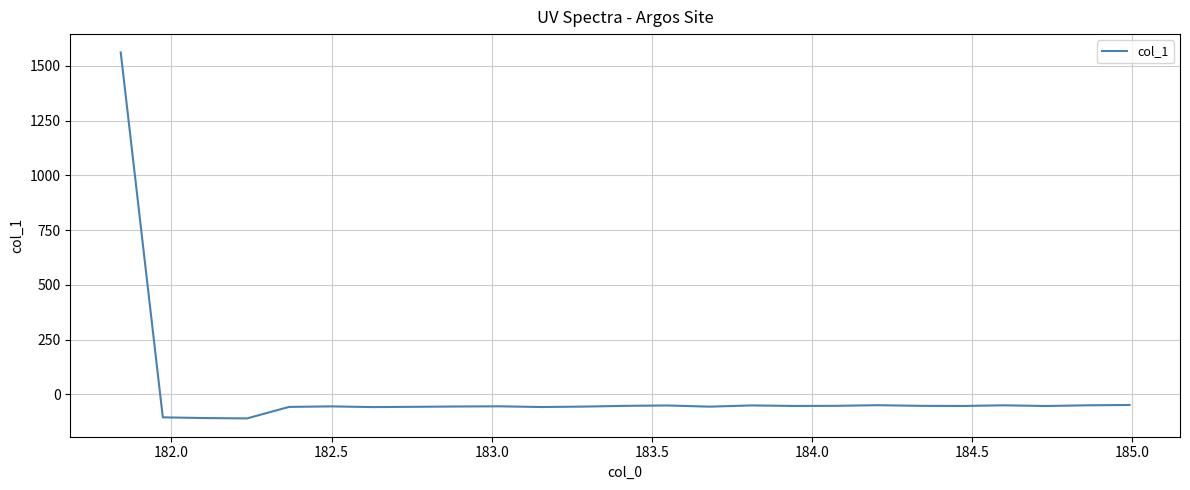

What is the smallest value displayed?

-110.3